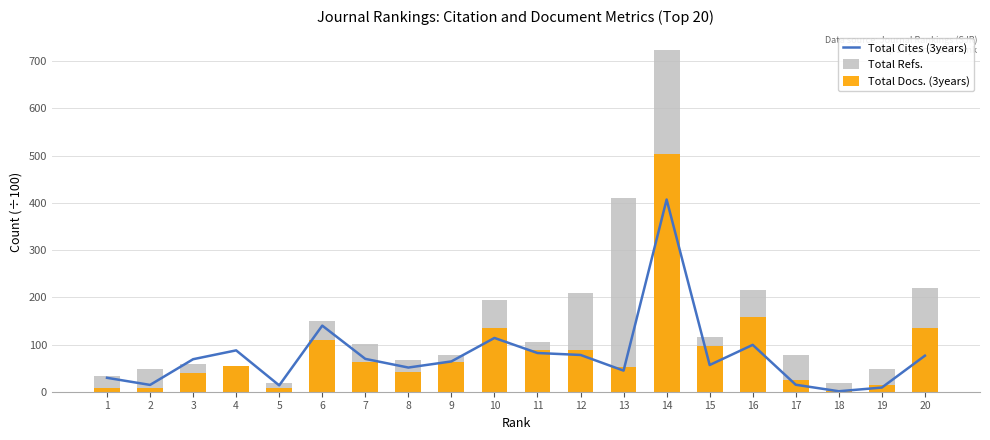

Is it true that Total Docs. (3years) equals 77.2 at 13?

False